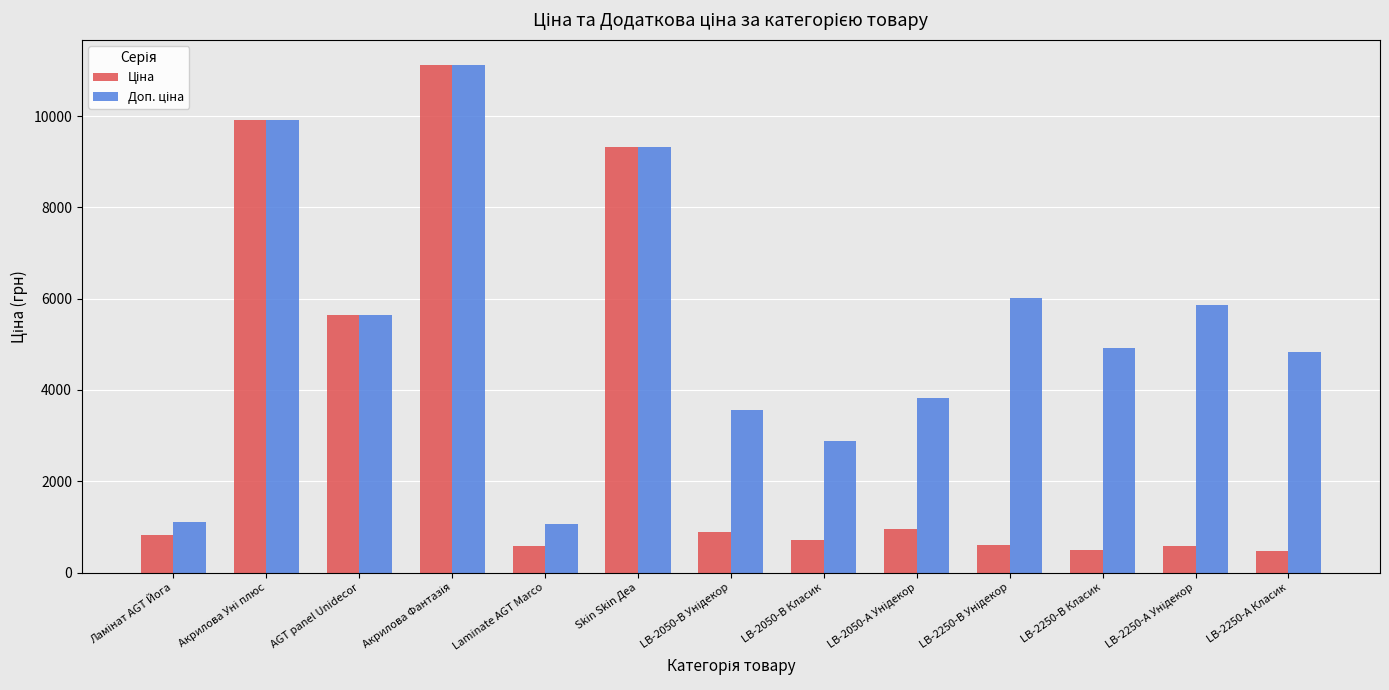

What is the label of the 3rd bar from the left?

AGT panel Unidecor